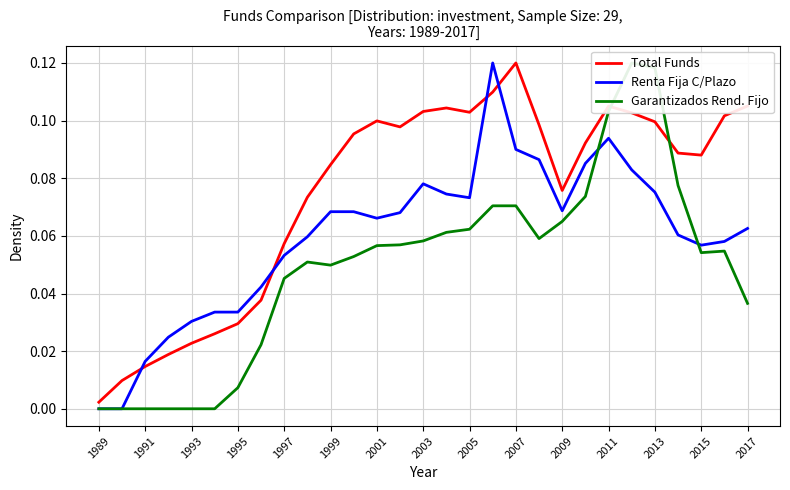

True or false: Total Funds and Renta Fija C/Plazo intersect in this chart.

True